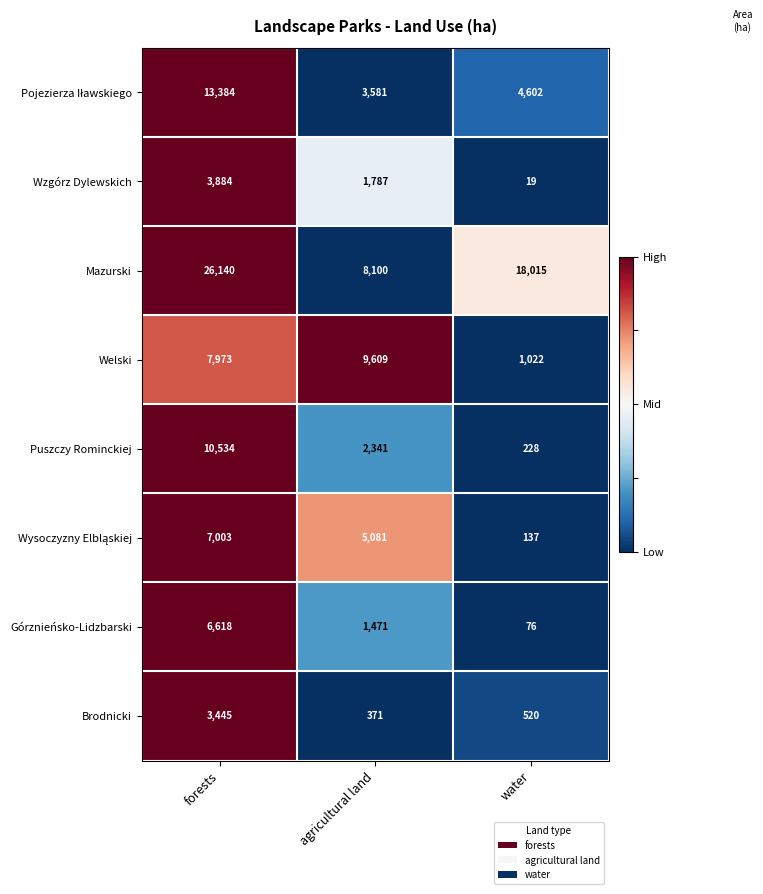

Rank the categories by Mazurski value from lowest to highest.

agricultural land, water, forests